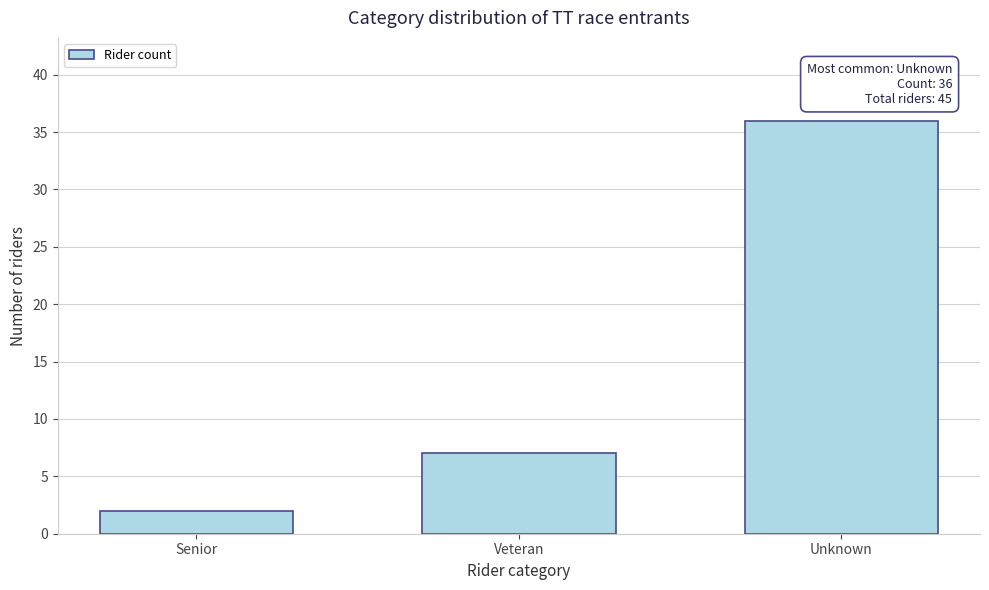

Reading left to right, list all the values displayed in this chart.

2	7	36